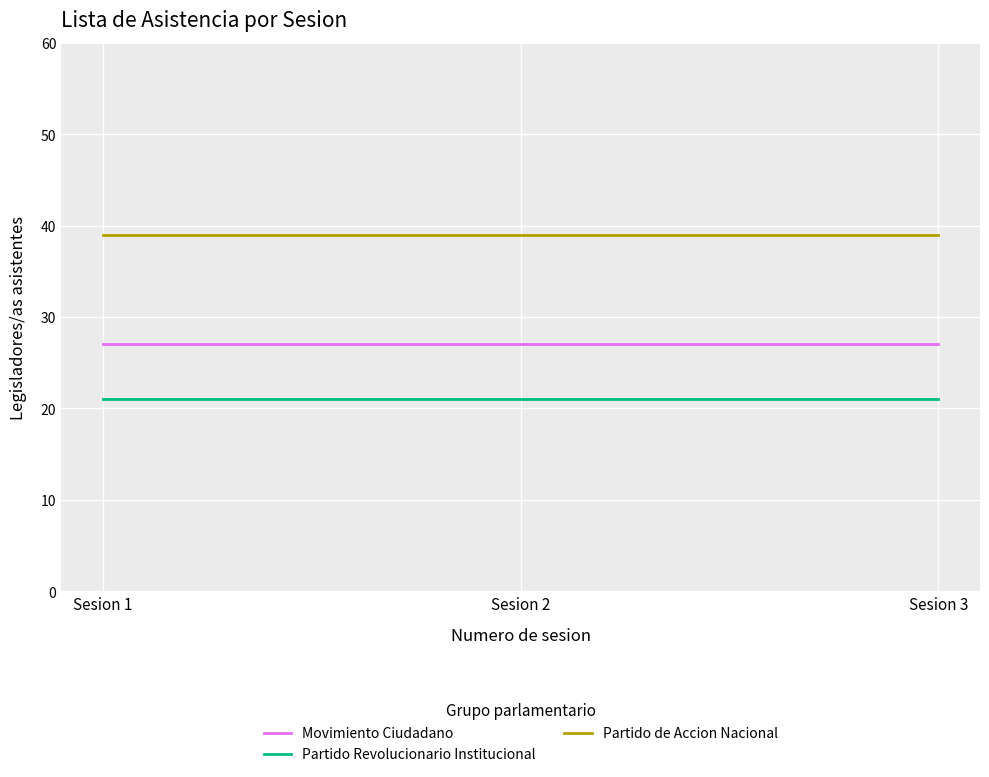

At how many categories does at least one series exceed 31?

3